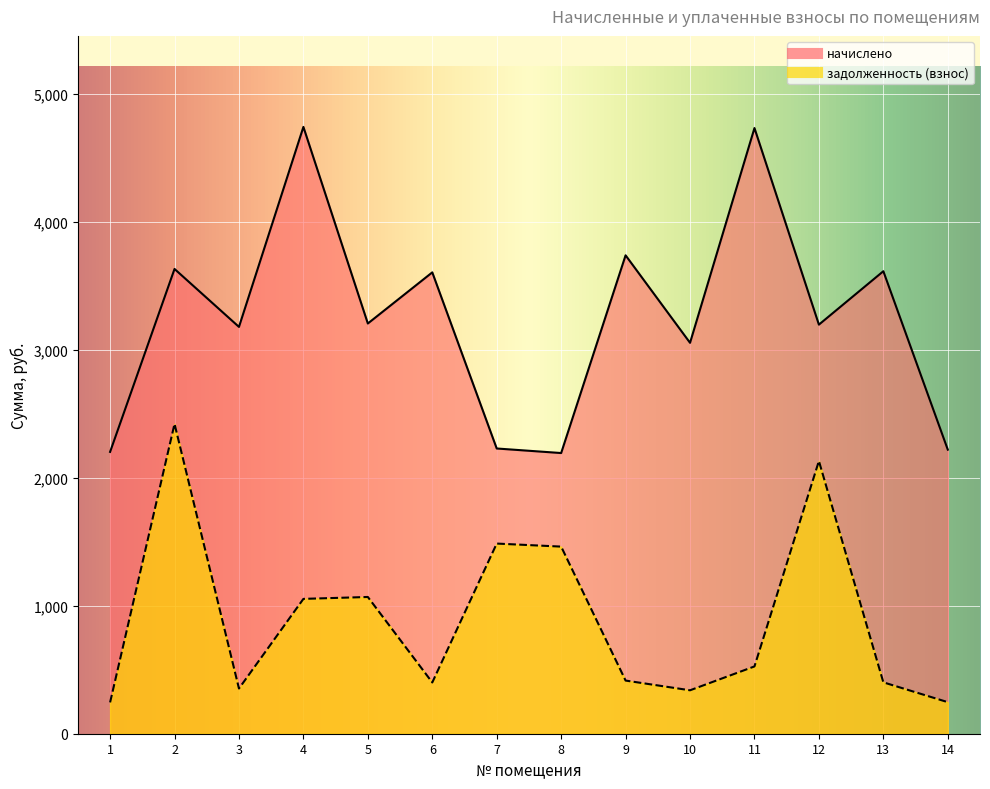

Which label corresponds to the largest value in the chart?

4